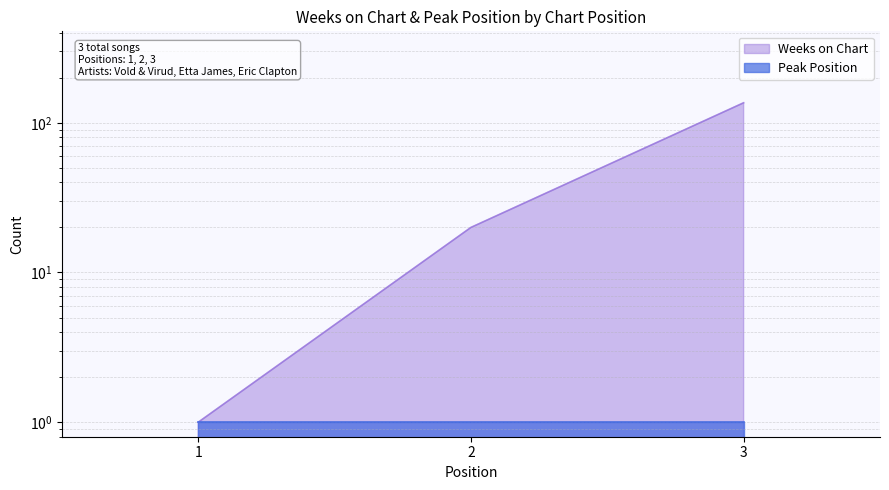

True or false: the data shows 1 at 1.

True